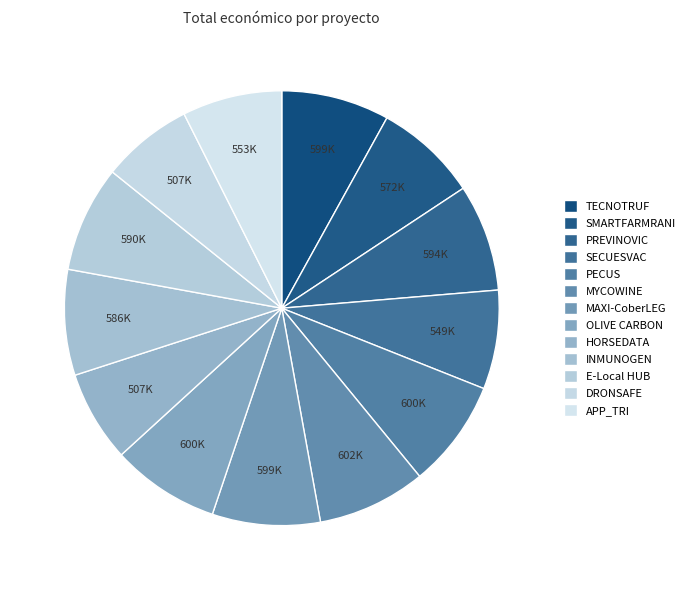

The E-Local HUB slice represents 8% of the pie. True or false?

True